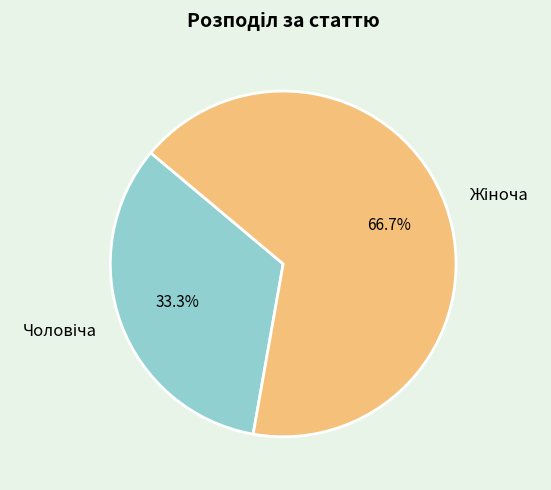

Is there any slice that represents more than half of the pie?

Yes